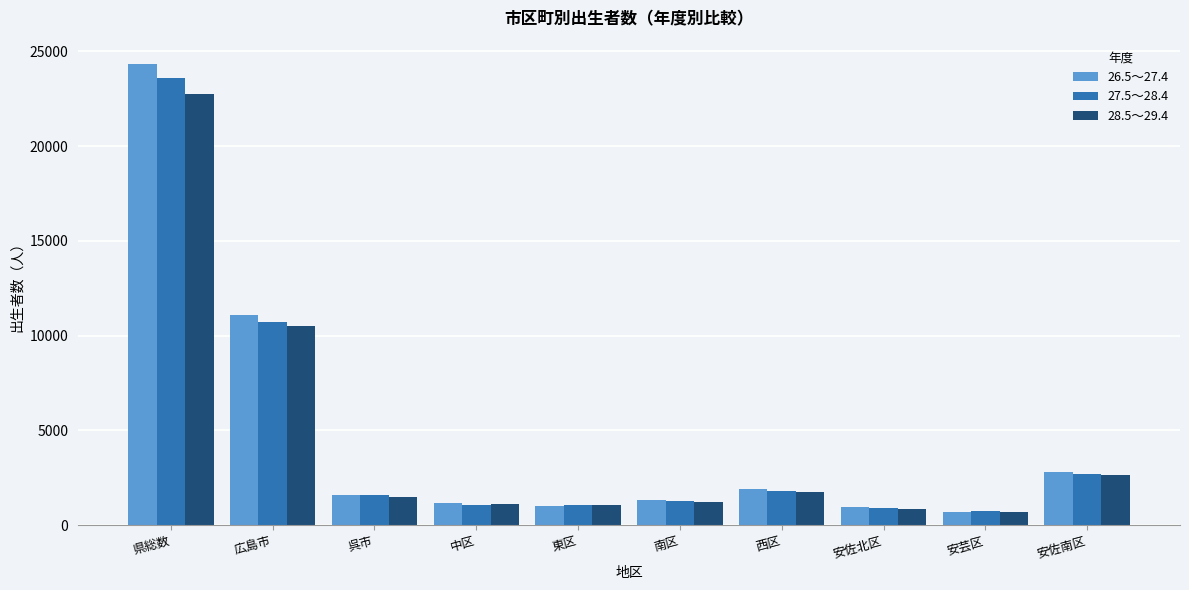

What is the sum of the 28.5～29.4 values at 安佐南区 and 県総数?

25386